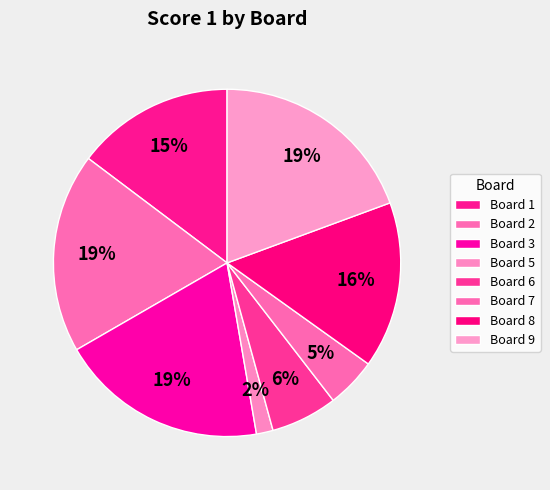

How many slices are in this pie chart?

8